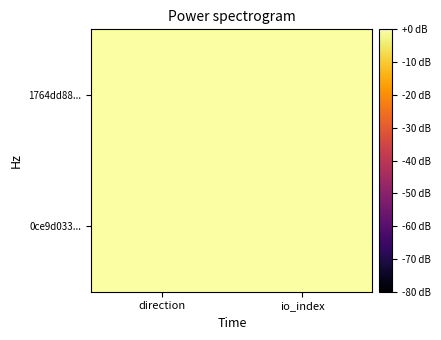

At how many categories does at least one series exceed 6?

1